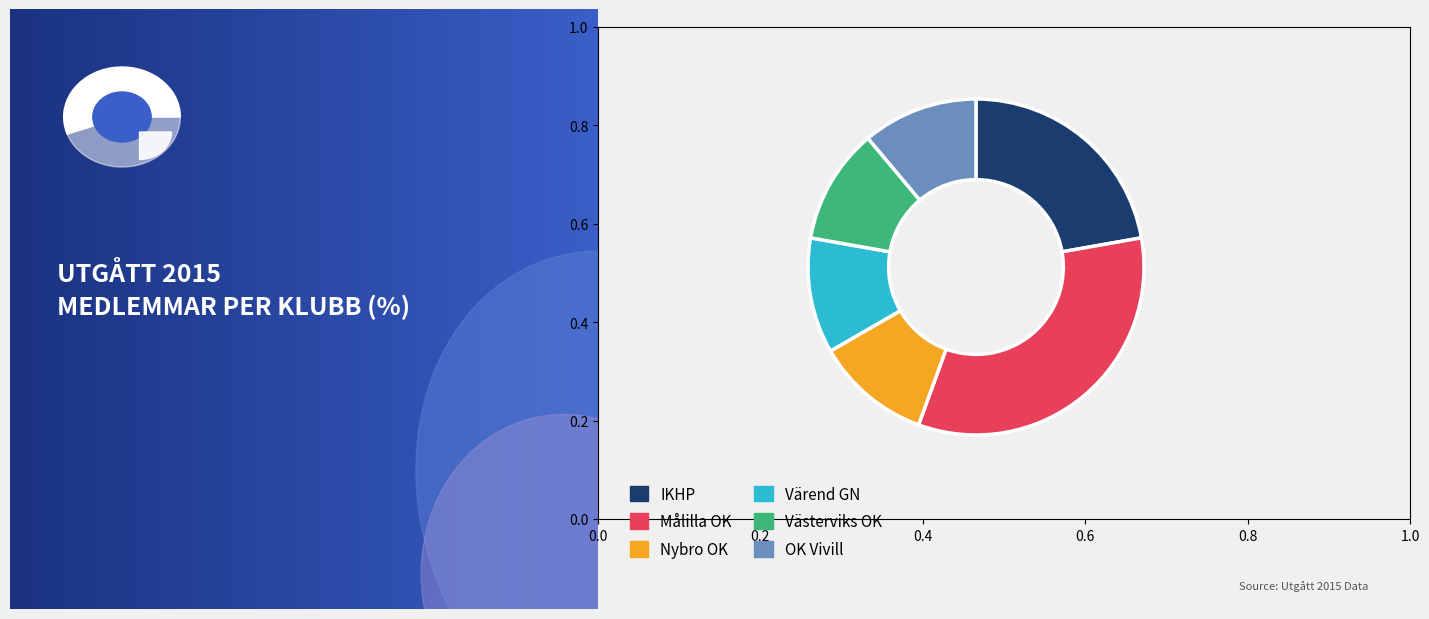

To the nearest percent, what percentage of the pie is IKHP?

22%